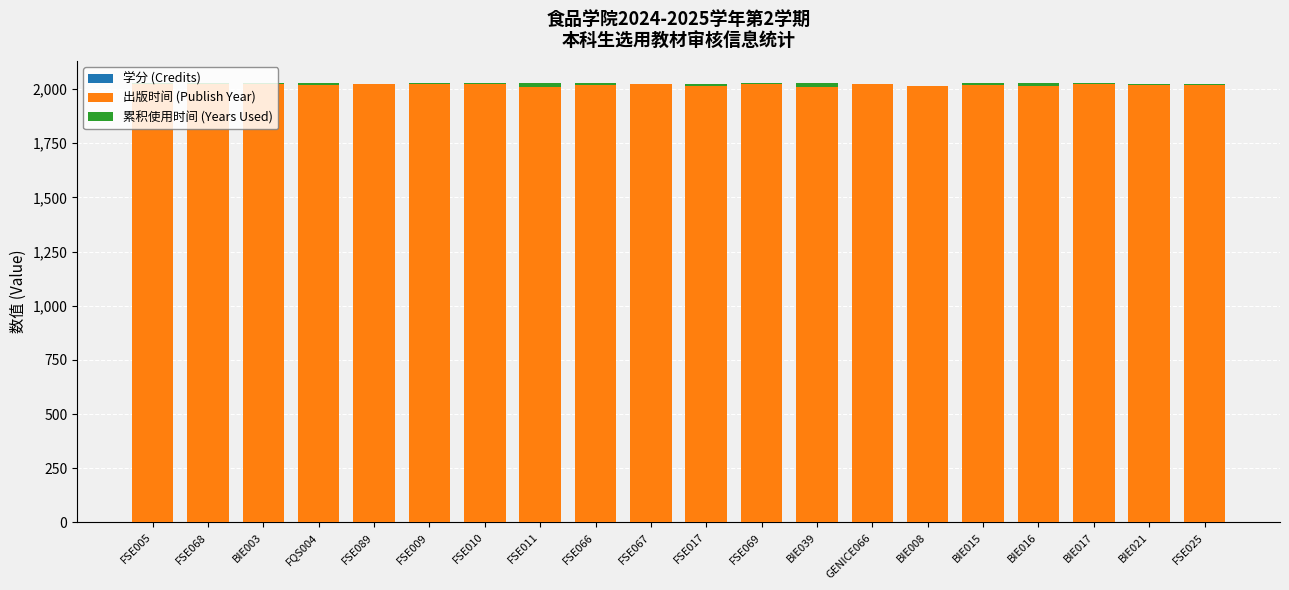

Are the bars horizontal?

No